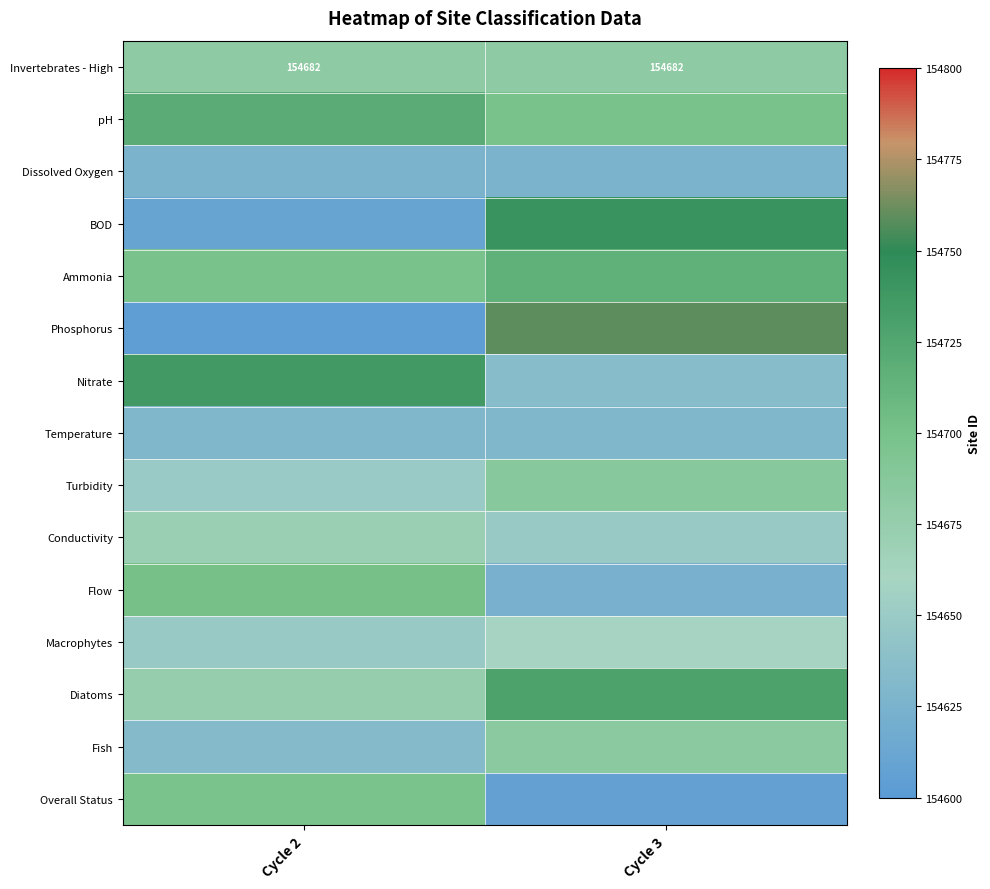

At how many categories does at least one series exceed 154708?

2